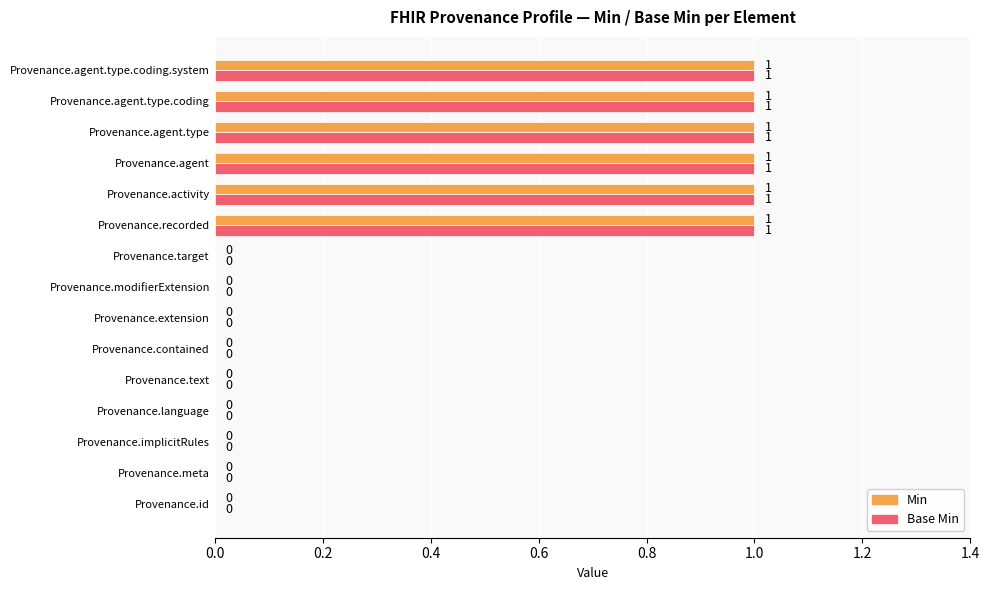

True or false: Min has a value of -1 at Provenance.text.

False